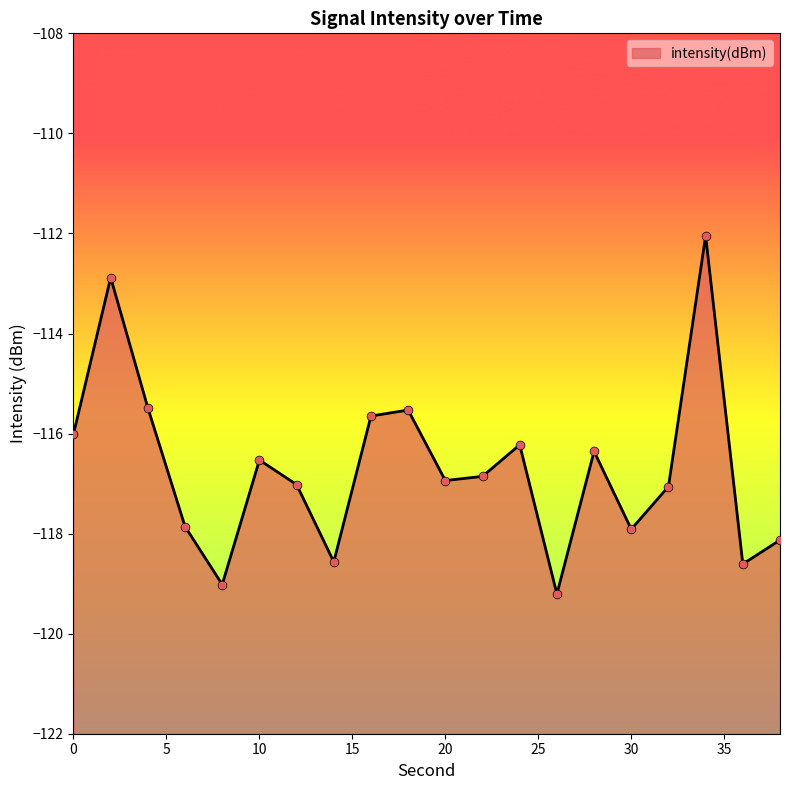

What is the change in value from 18 to 24?

-0.7